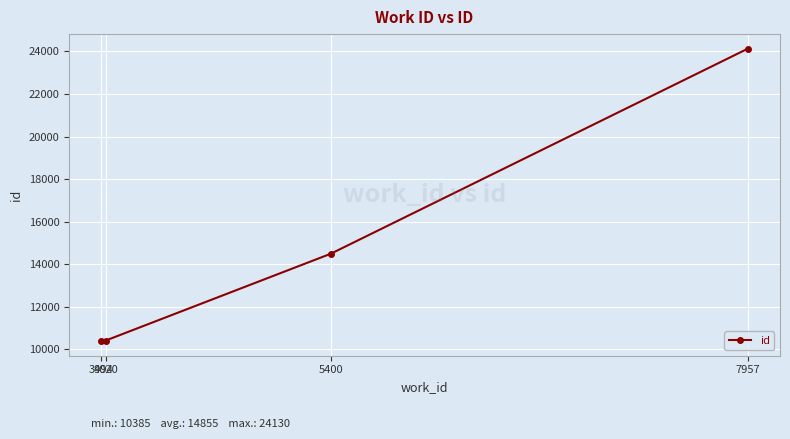

What is the smallest value displayed?

10385